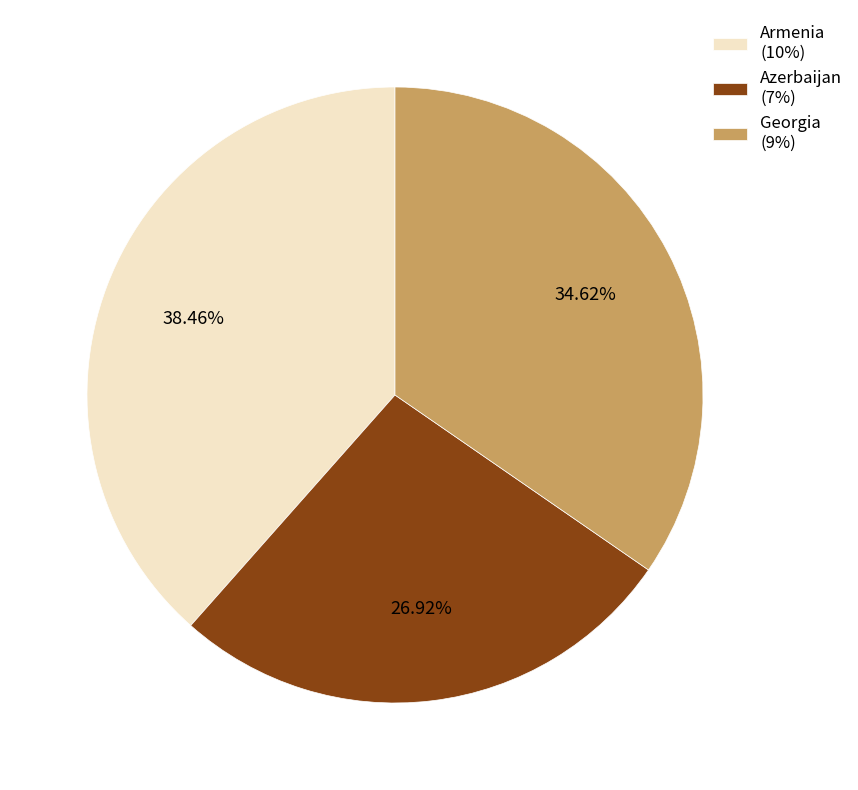

The Georgia slice represents 41% of the pie. True or false?

False